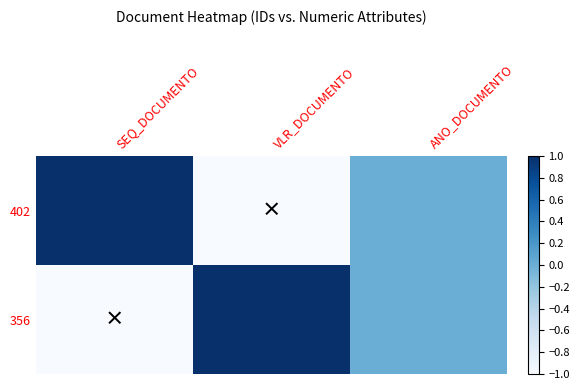

What is the difference between the highest and lowest values at SEQ_DOCUMENTO?

2